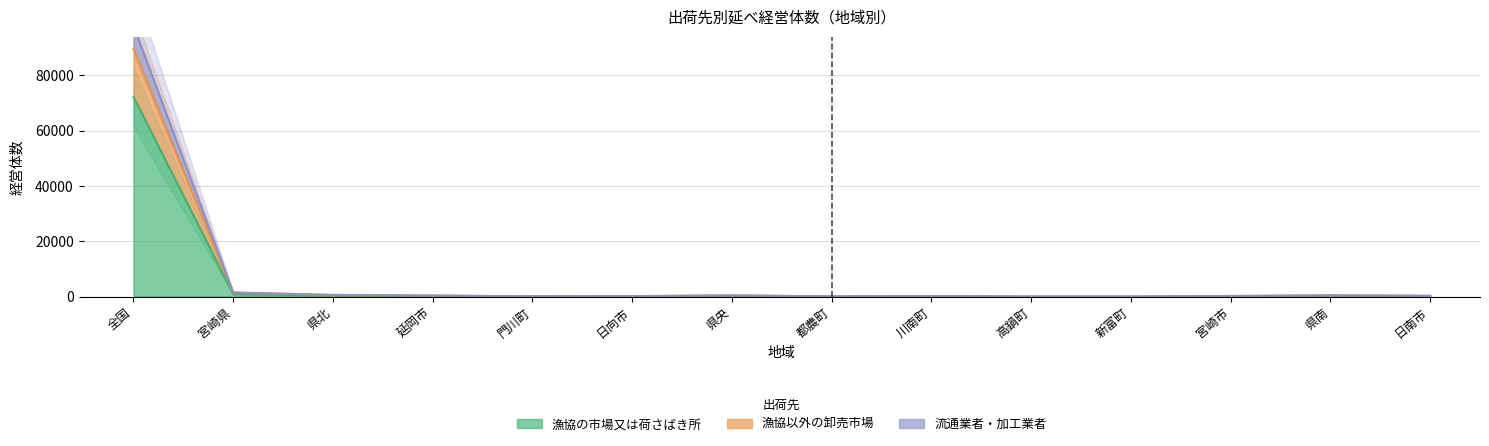

The value of 漁協の市場又は荷さばき所 at 宮崎市 is 54. True or false?

True